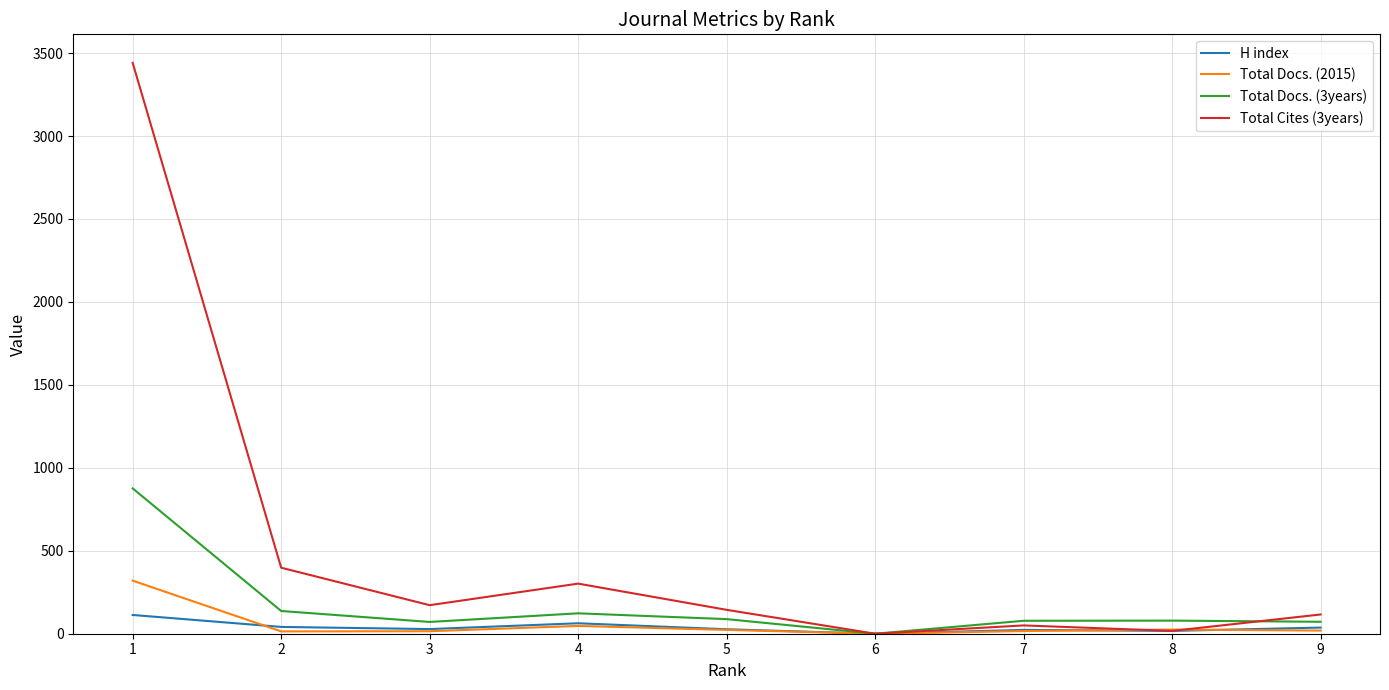

List the series in order of their peak value, highest first.

Total Cites (3years), Total Docs. (3years), Total Docs. (2015), H index